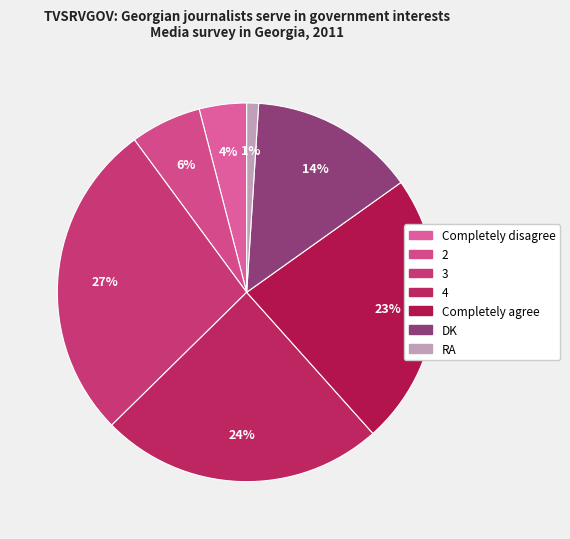

How many segments does this pie chart have?

7